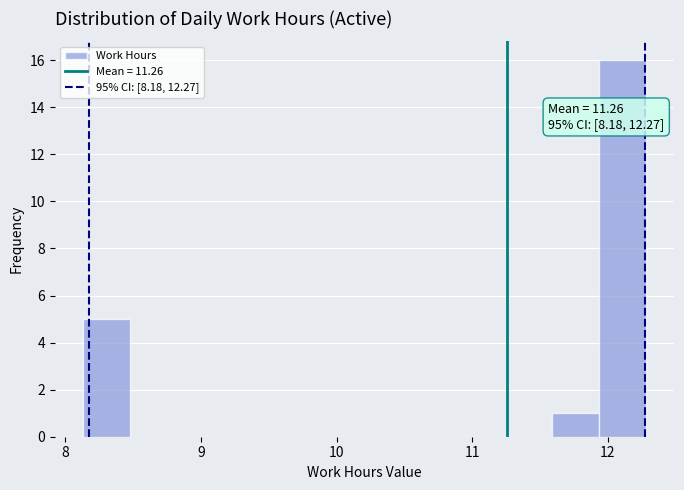

Around what value on the x-axis is the tallest bar? Give the approximate position of its centre, as read against the axis.

12.1